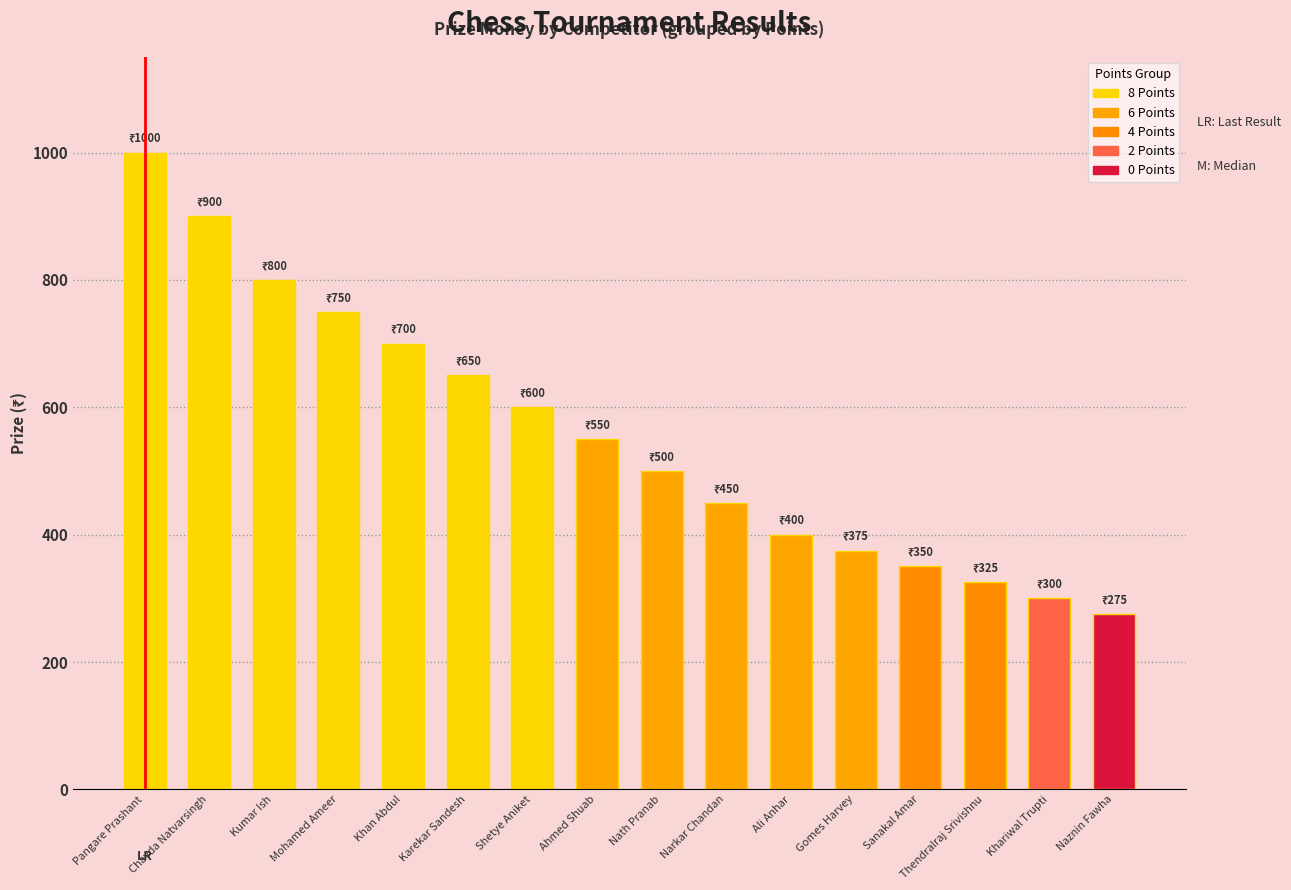

True or false: the data shows 350 at Sanakal Amar.

True